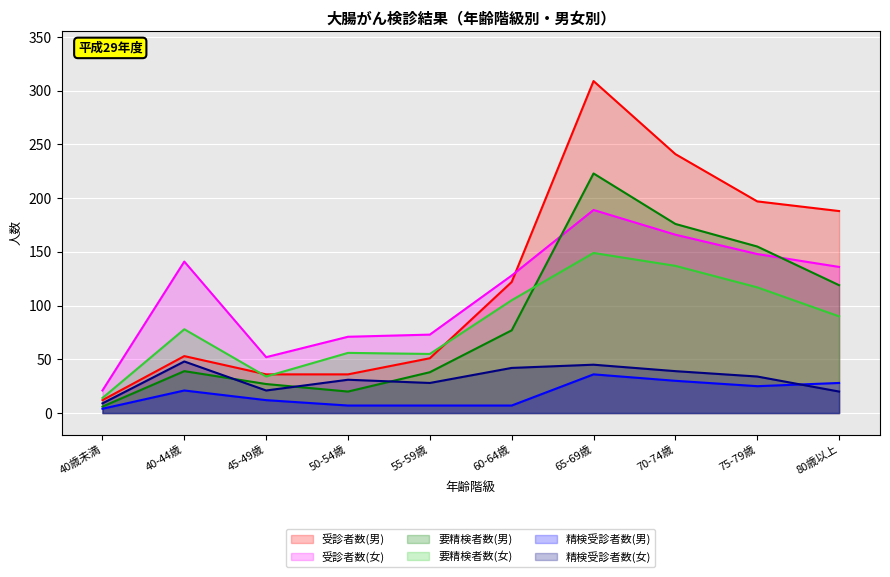

What is the difference between the 要精検者数(男) values at 50-54歳 and 40-44歳?

19